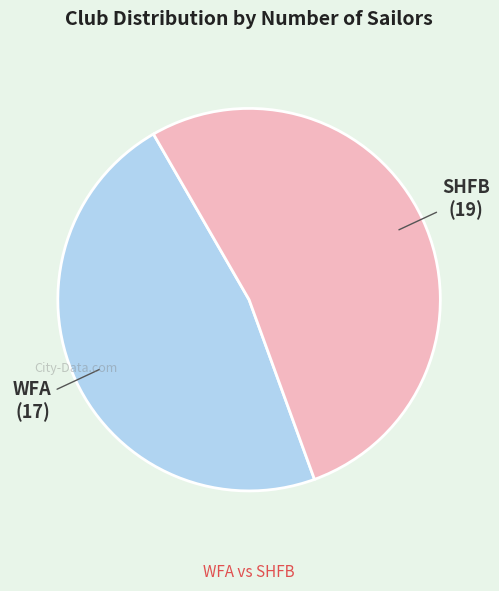

Does any single category account for the majority?

Yes